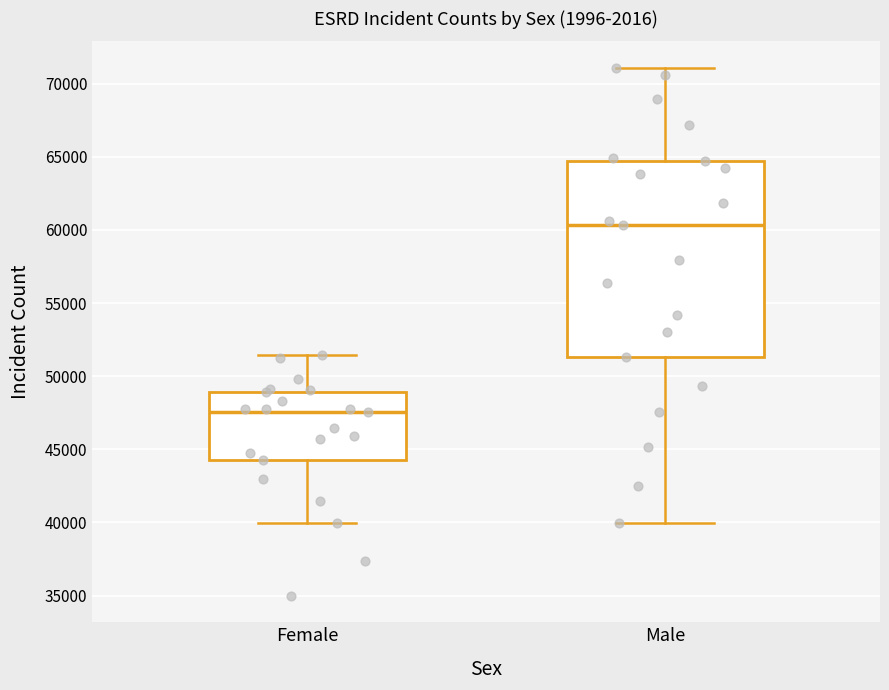

Where does the upper whisker of the box for Female end on the y-axis? The values are not printed on the chart, so give them approximately, as read against the axis.

51500